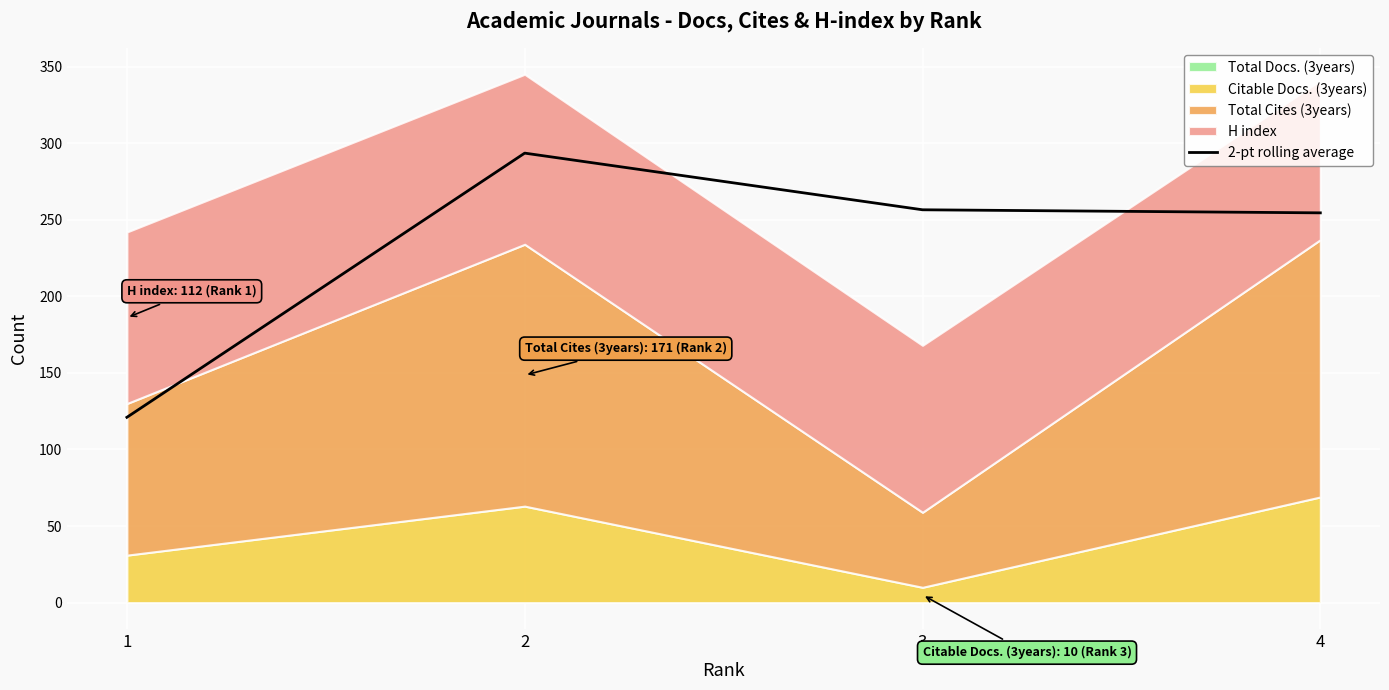

List the labels in order of value, largest first.

2, 3, 4, 1